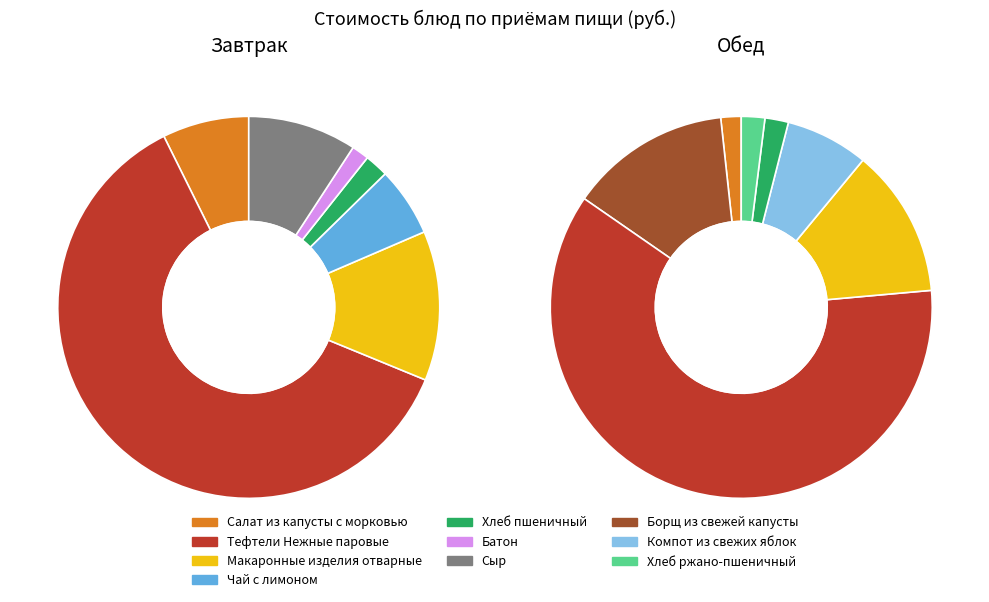

At Сыр, list the series in order from smallest to largest.

Обед, Завтрак